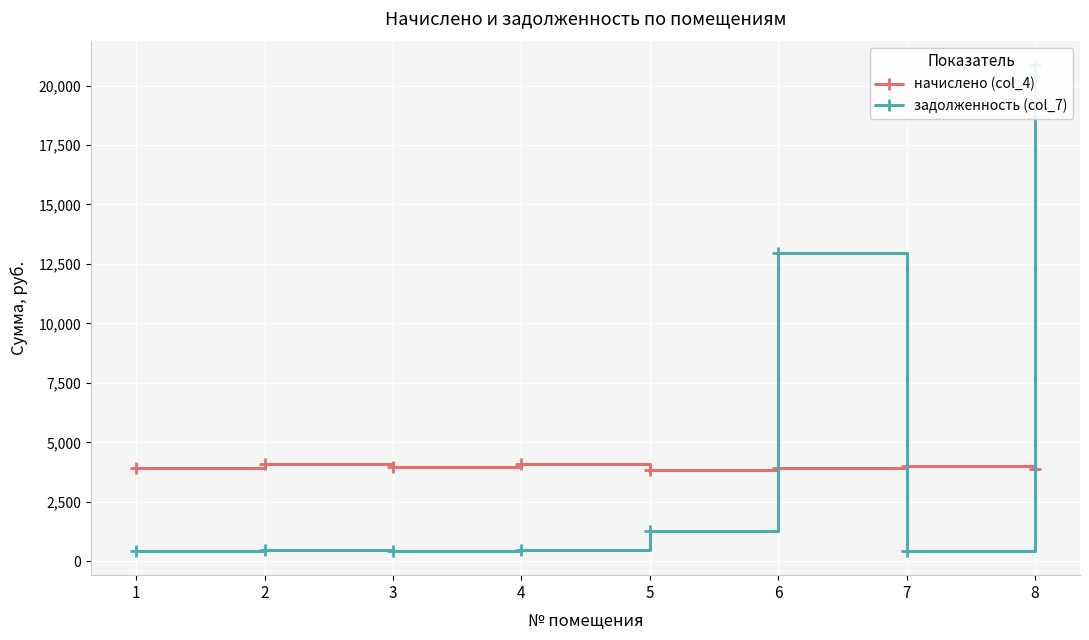

What is the total value across all series at 2?

4539.2